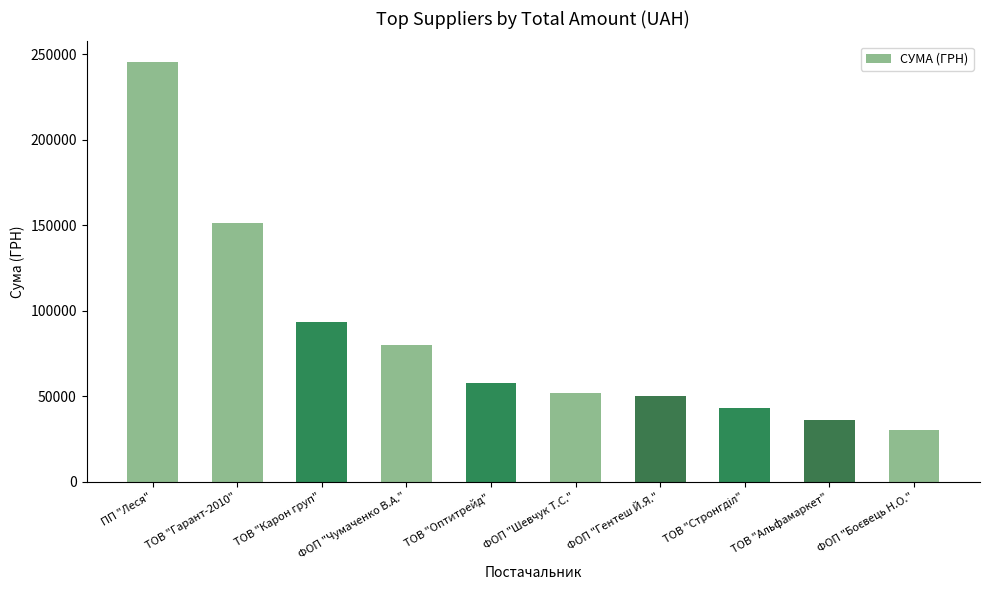

Which label corresponds to the largest value in the chart?

ПП "Леся"